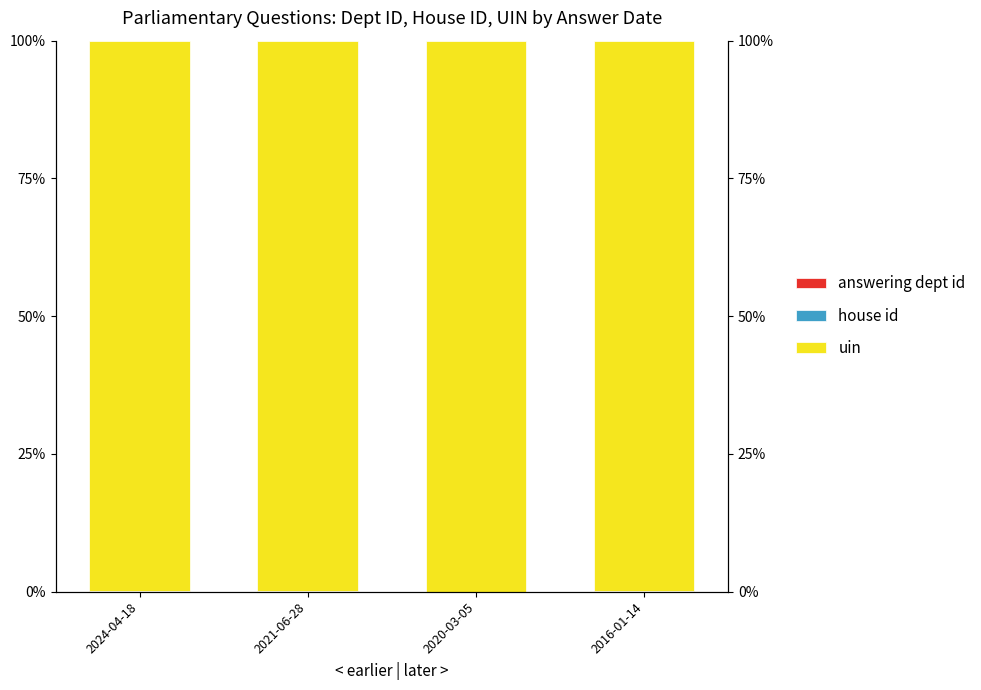

List the labels in order of uin value, largest first.

2020-03-05, 2016-01-14, 2021-06-28, 2024-04-18